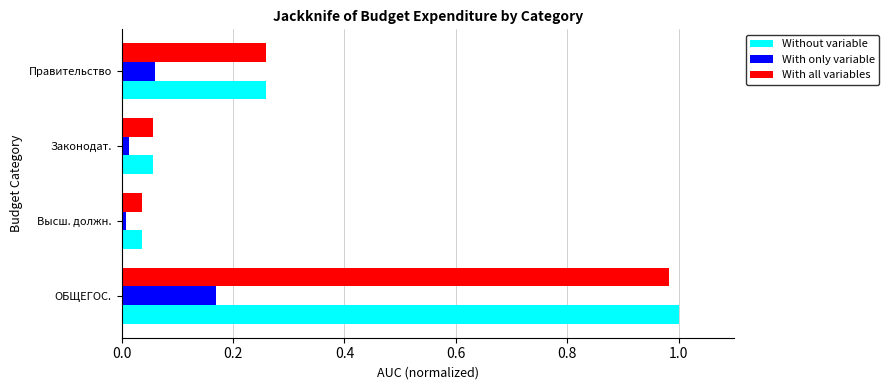

What is the difference between the maximum and minimum values in the With all variables series?

0.9